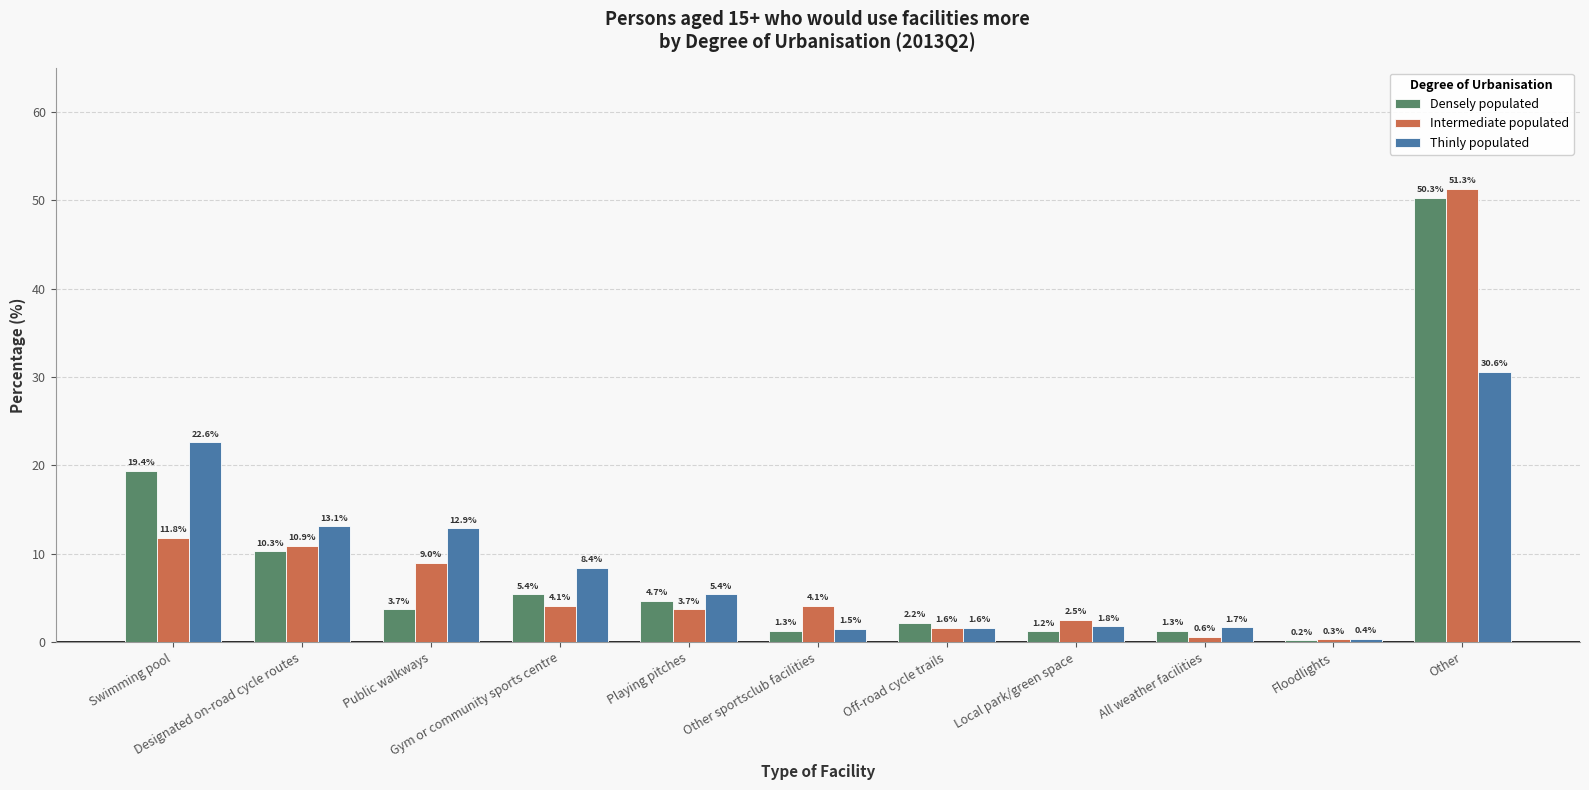

What are all the series names shown in the legend?

Densely populated, Intermediate populated, Thinly populated